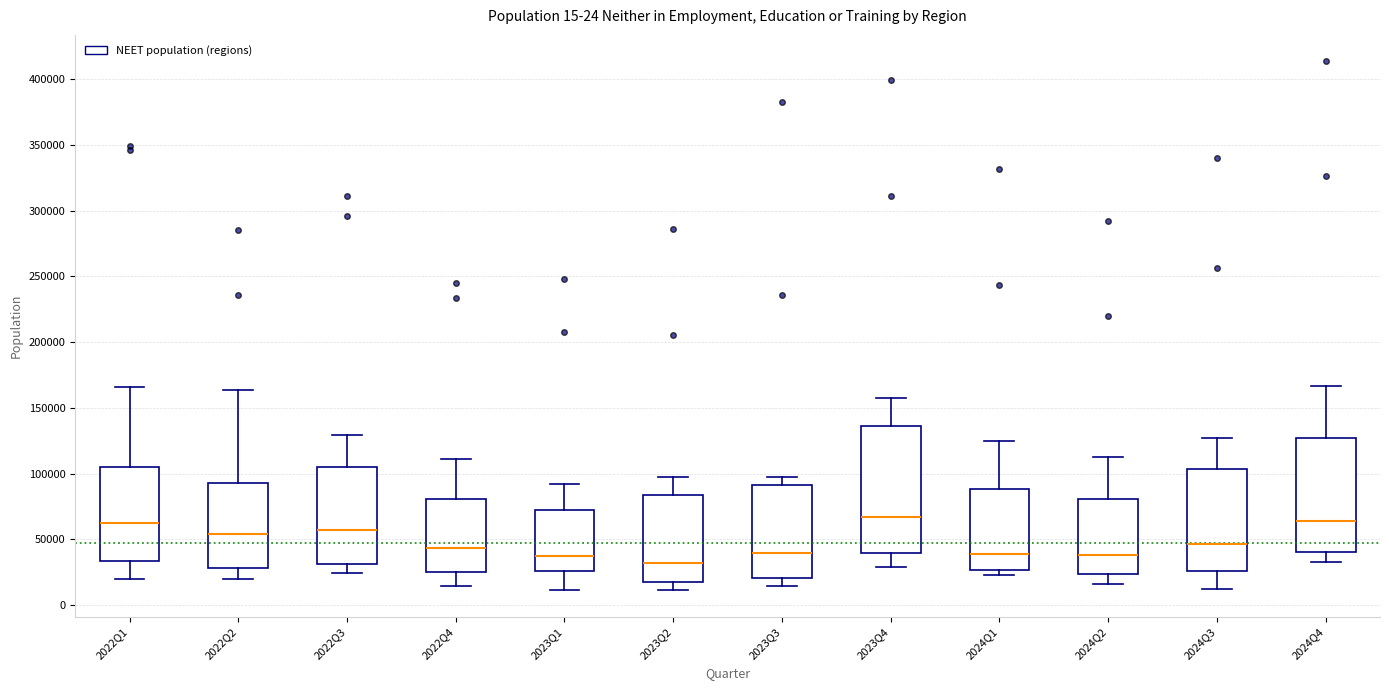

Which box is the tallest, from its lower edge to its upper edge?

2023Q4